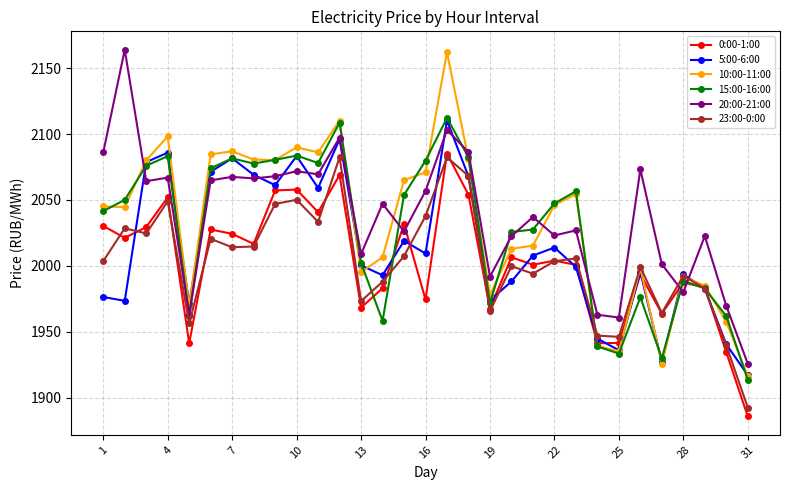

Which series has the widest spread of values?

10:00-11:00